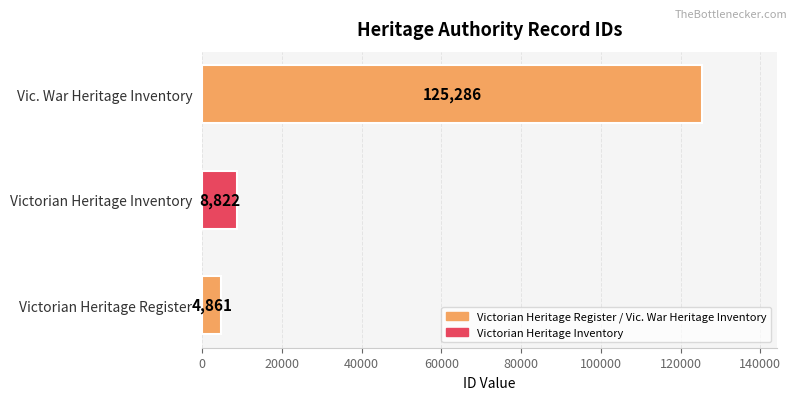

What is the ratio of the value at Victorian Heritage Inventory to the value at Victorian Heritage Register?

1.8